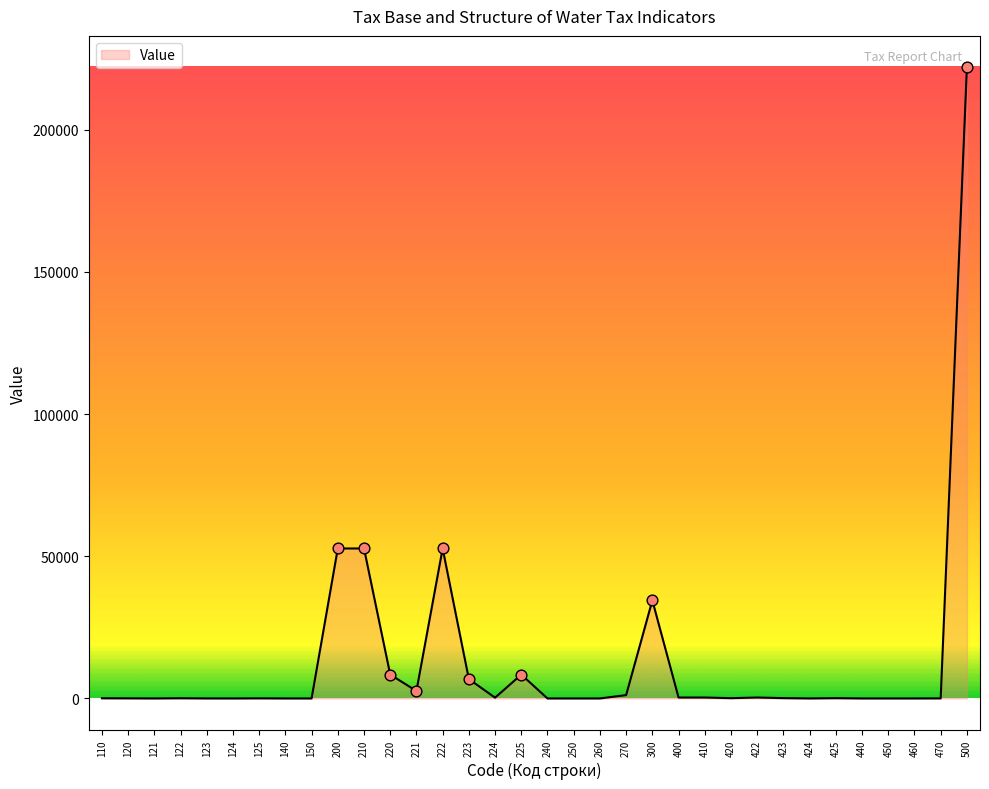

What is the change in value from 300 to 410?

-34158